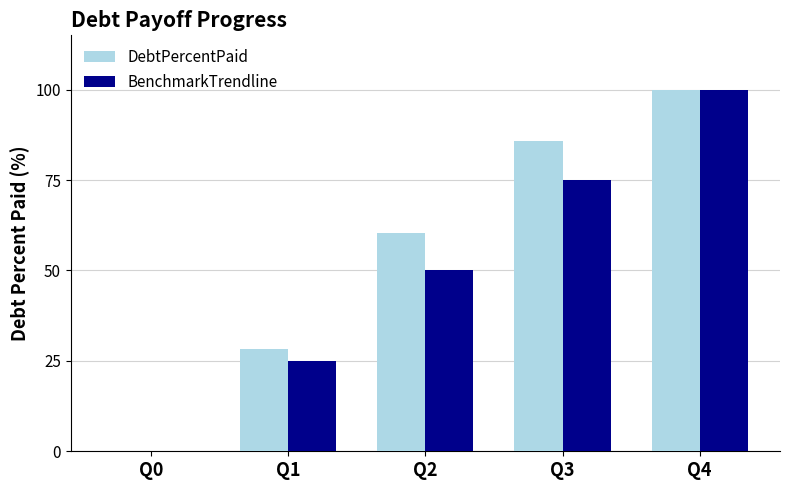

Which series has the largest total across all categories?

DebtPercentPaid